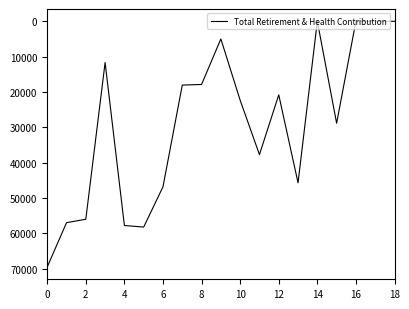

What is the difference between the maximum and minimum values?

69505